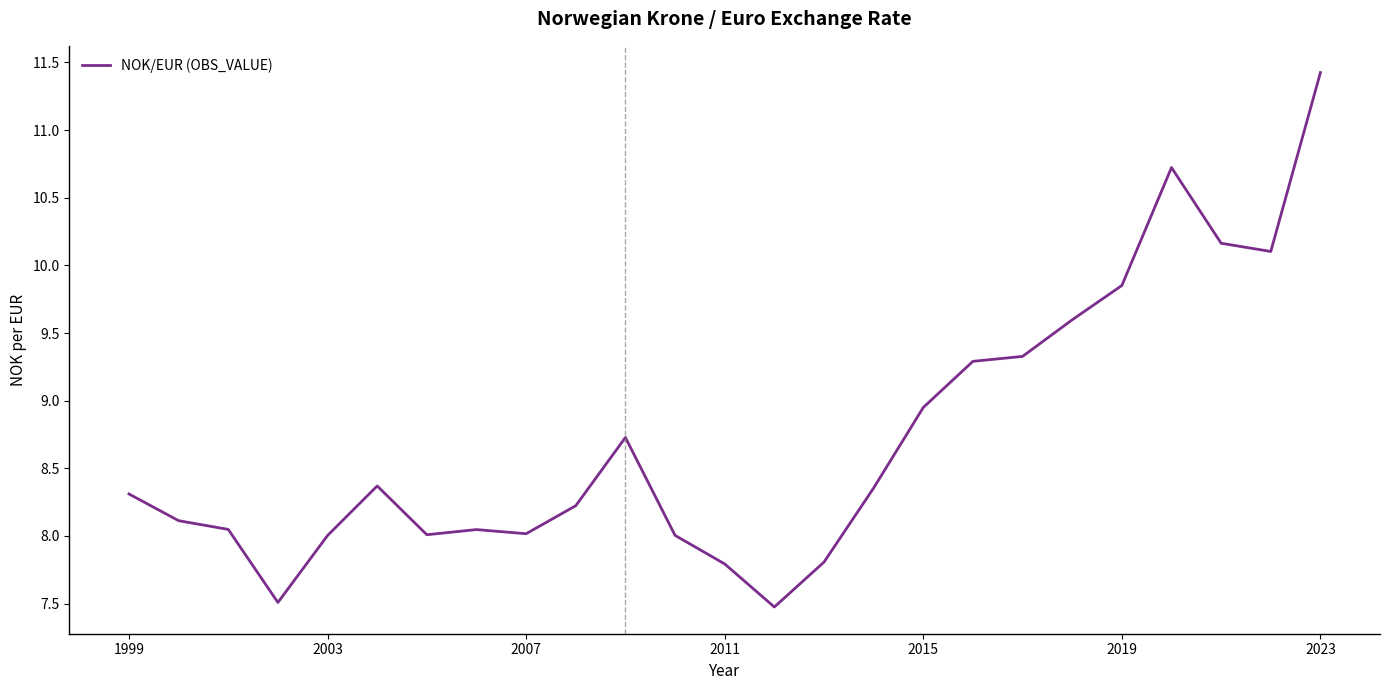

What is the smallest value displayed?

7.5